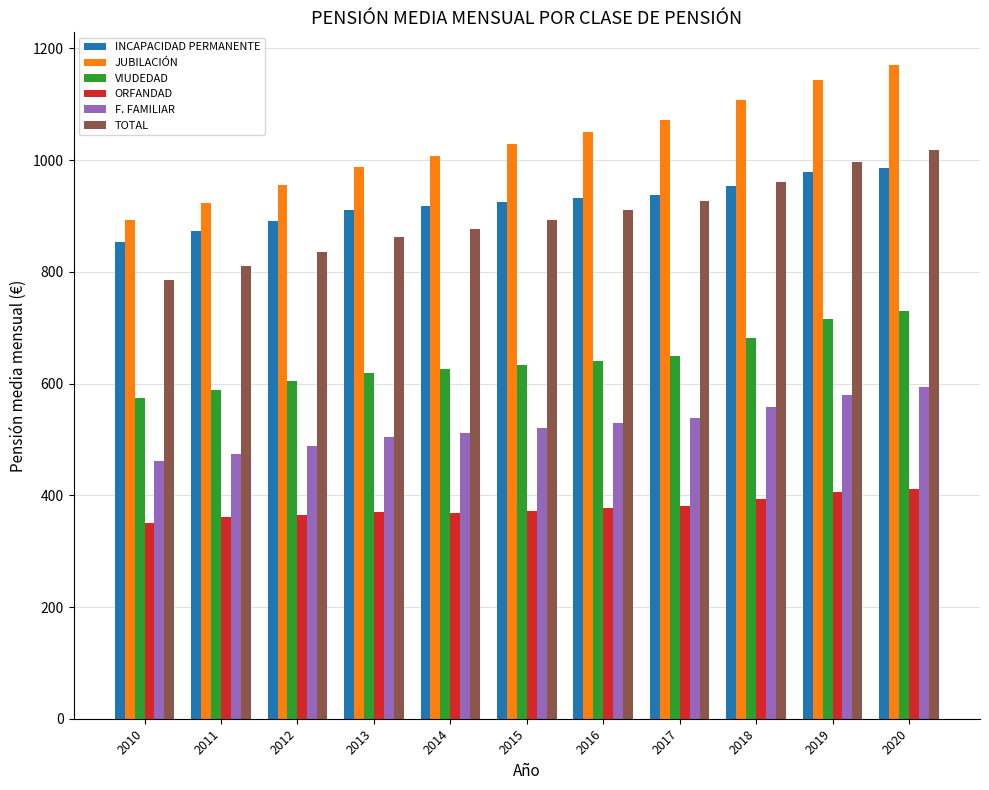

Where does the TOTAL series first go above 893?

2015